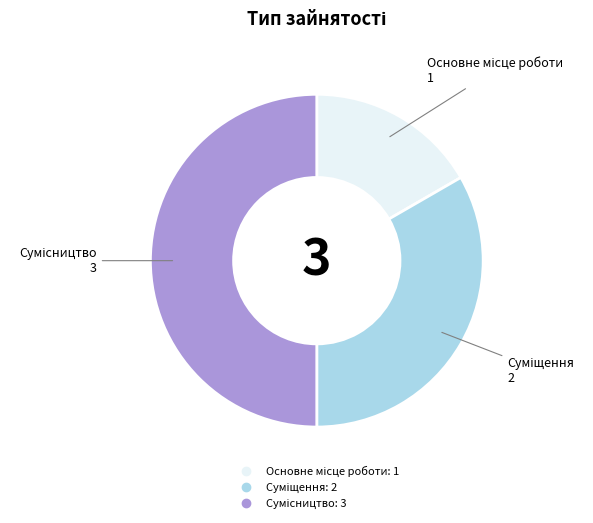

How many slices are in this pie chart?

3